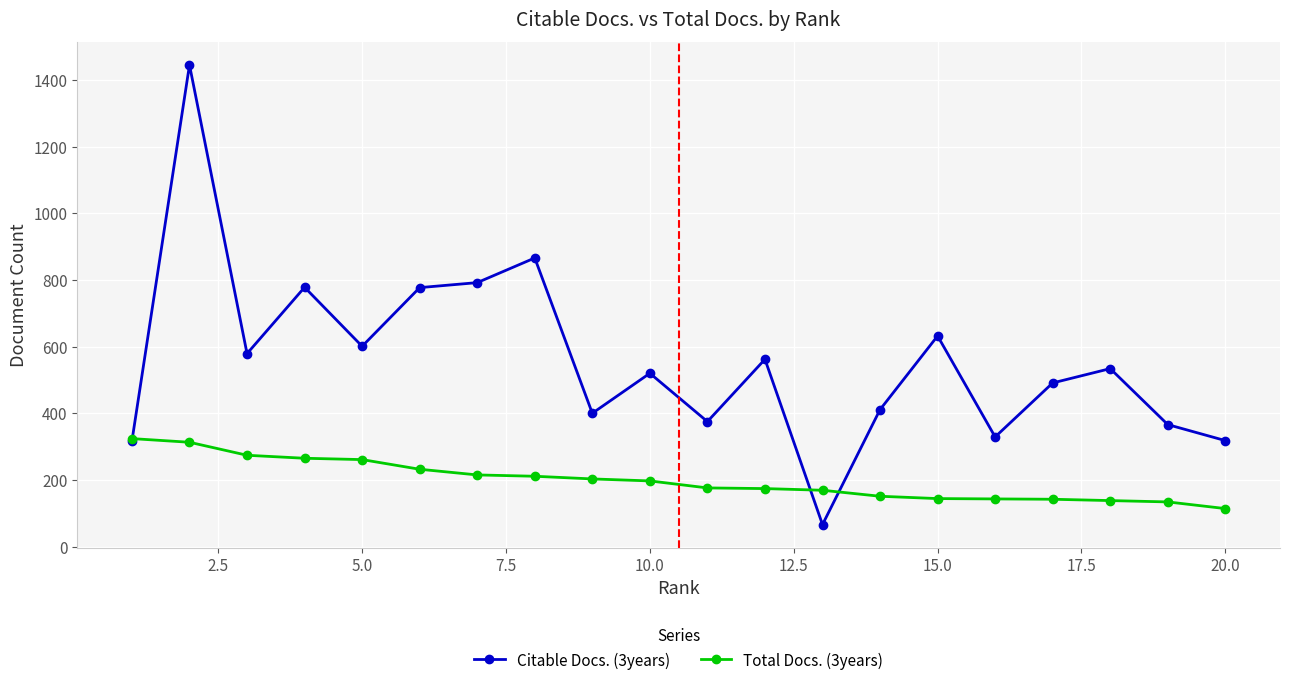

What is the value of the Citable Docs. (3years) point at the 5th from the left?

601